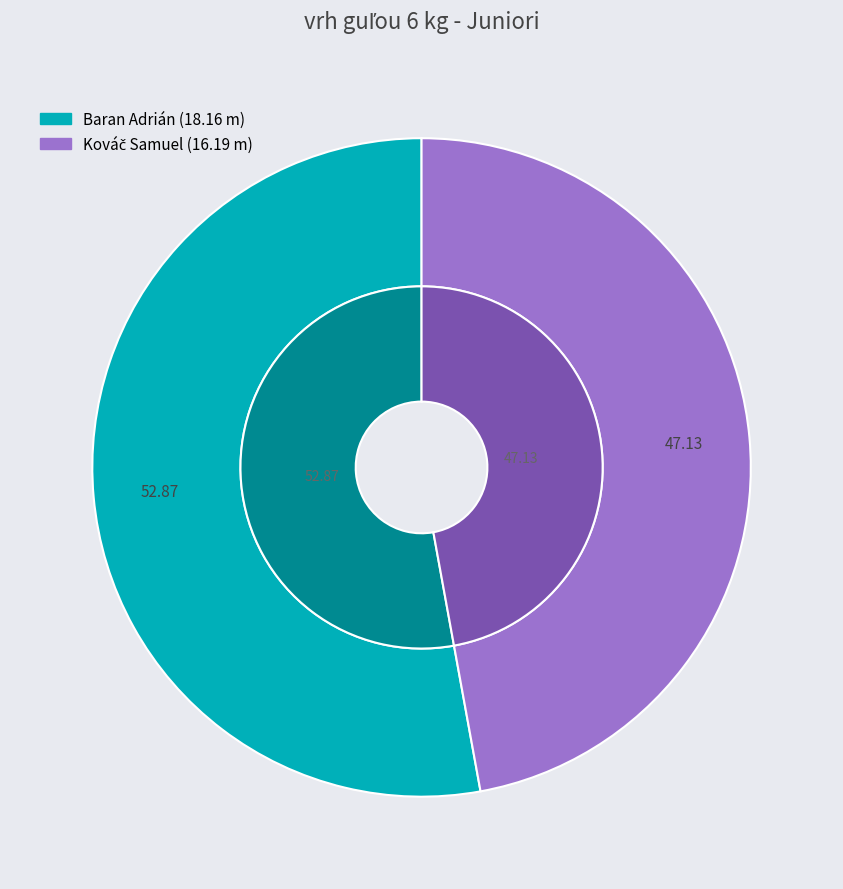

Is it true that Baran Adrián is 60% of the pie?

False